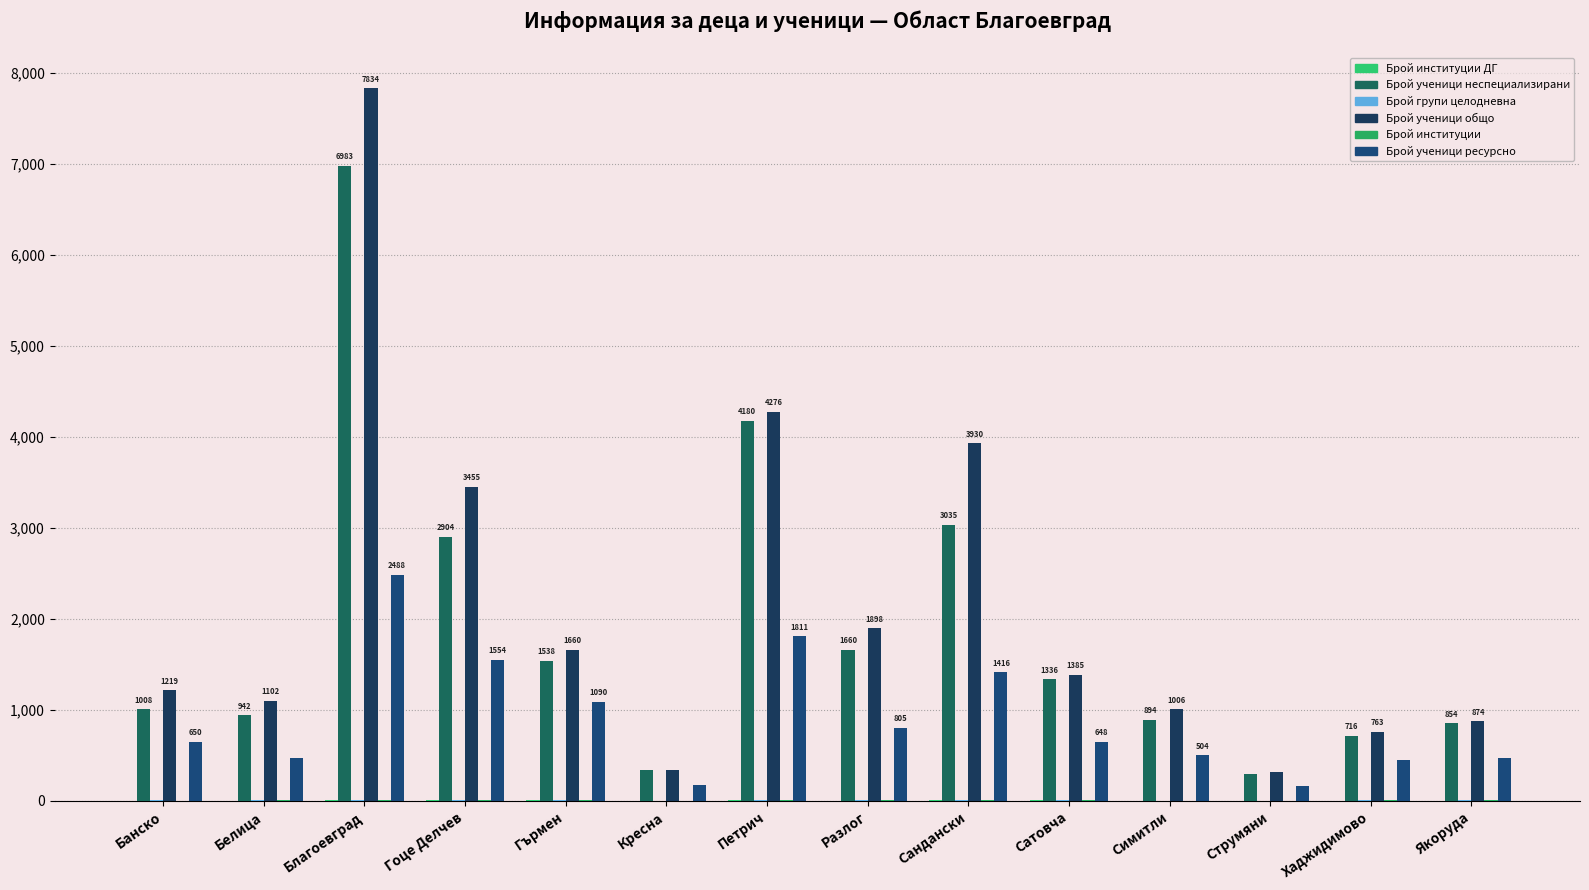

What is the label of the 6th bar from the left?

Кресна